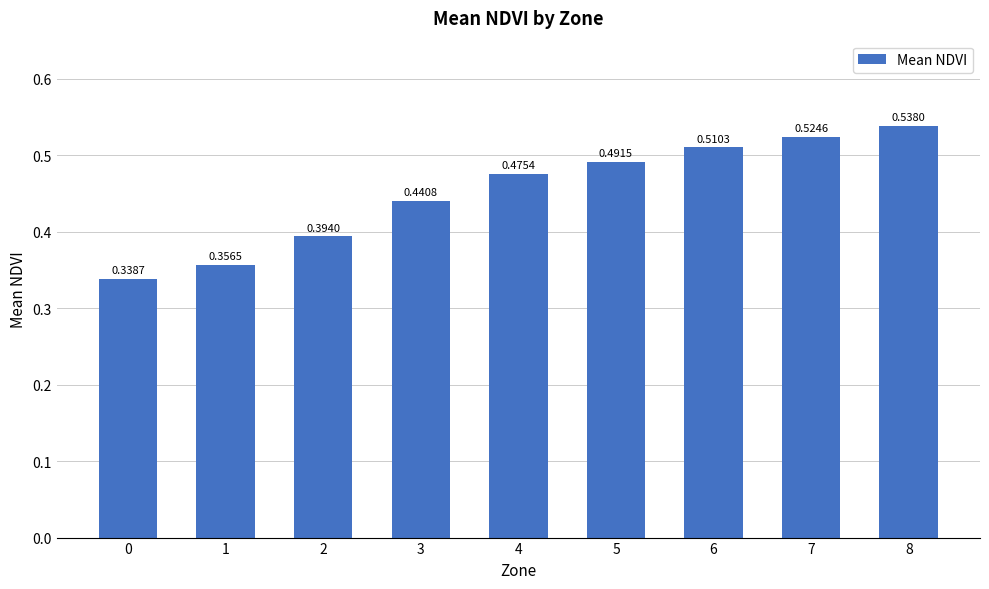

How many values are between 0 and 1?

9